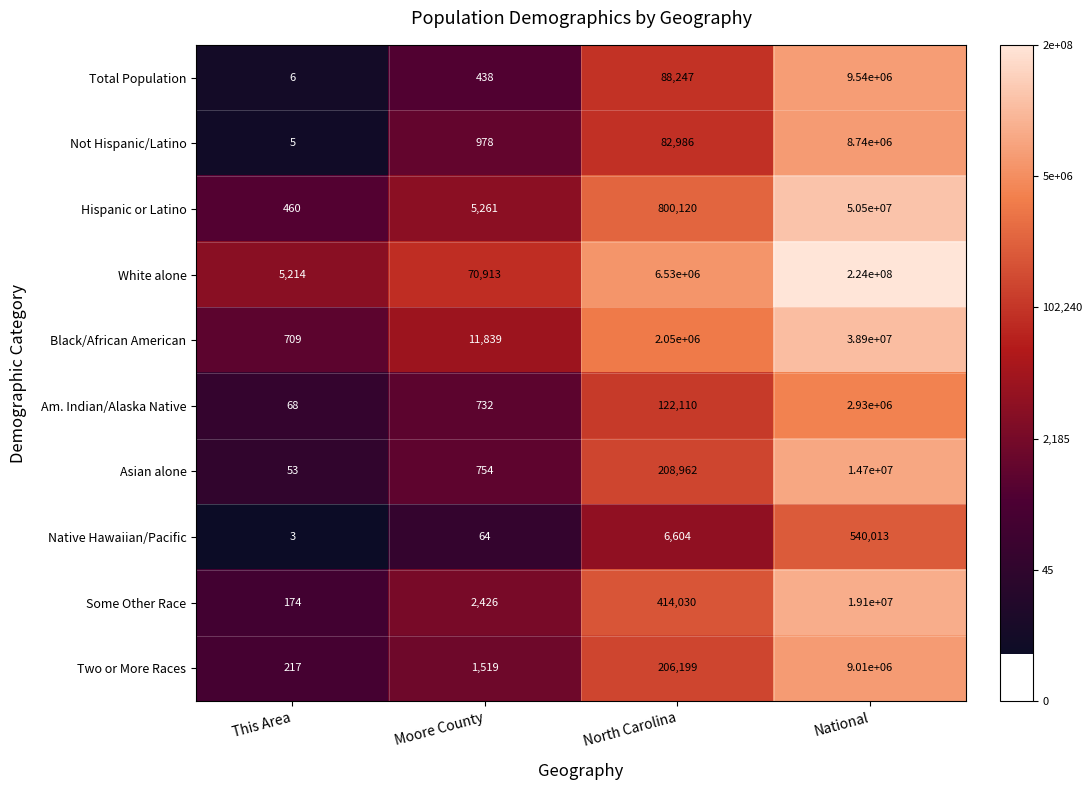

How many series are shown in this chart?

10